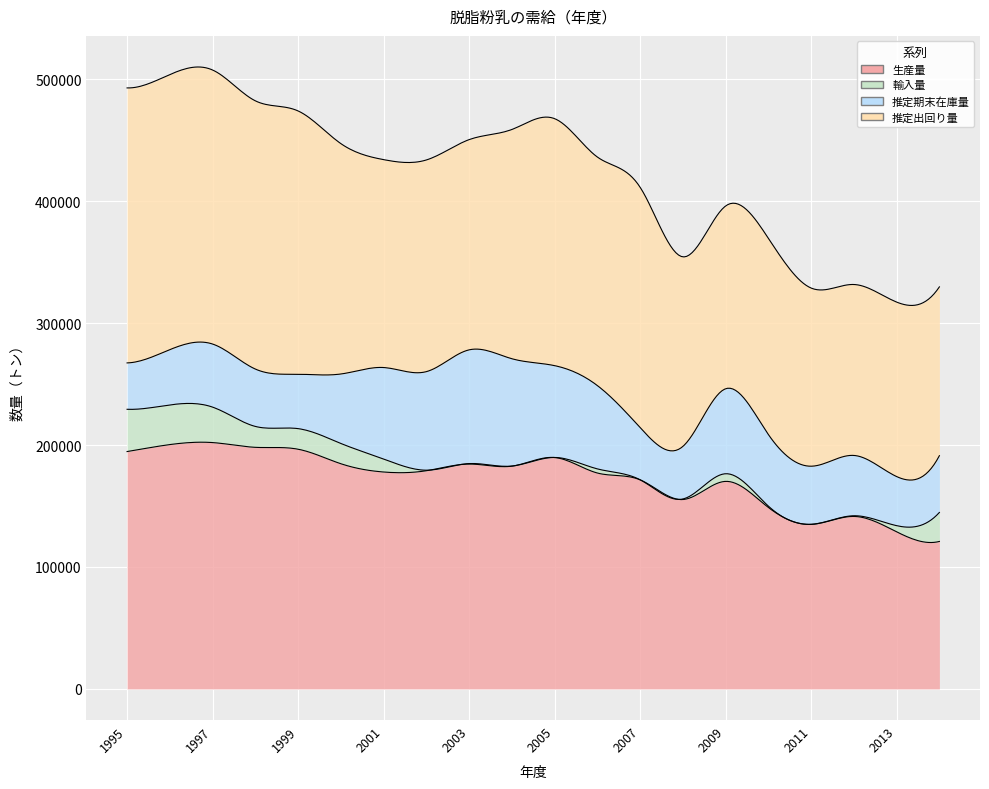

True or false: 推定出回り量 has more than 1 points higher than both neighbors.

True